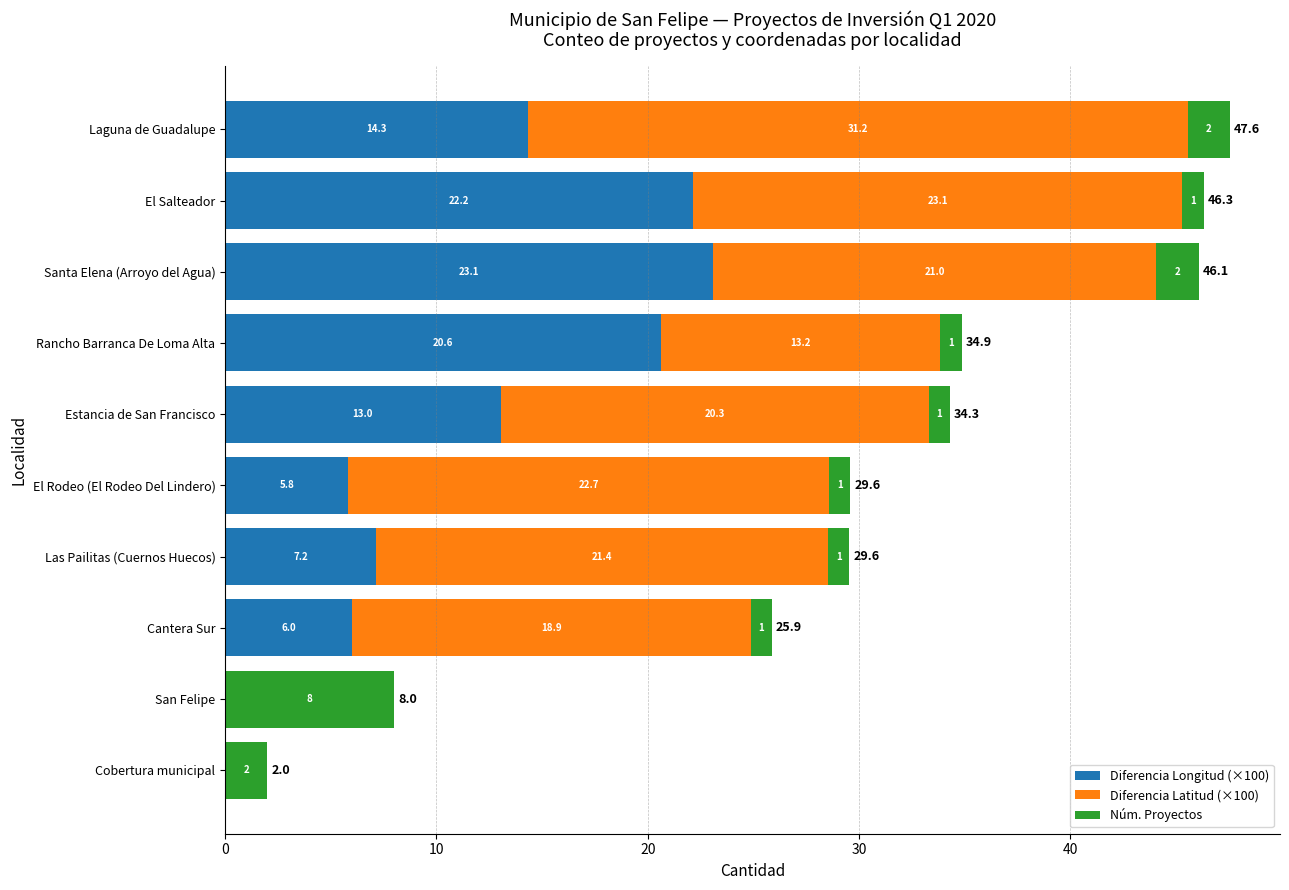

What is the sum of the Diferencia Longitud (×100) values at San Felipe and Laguna de Guadalupe?

14.3